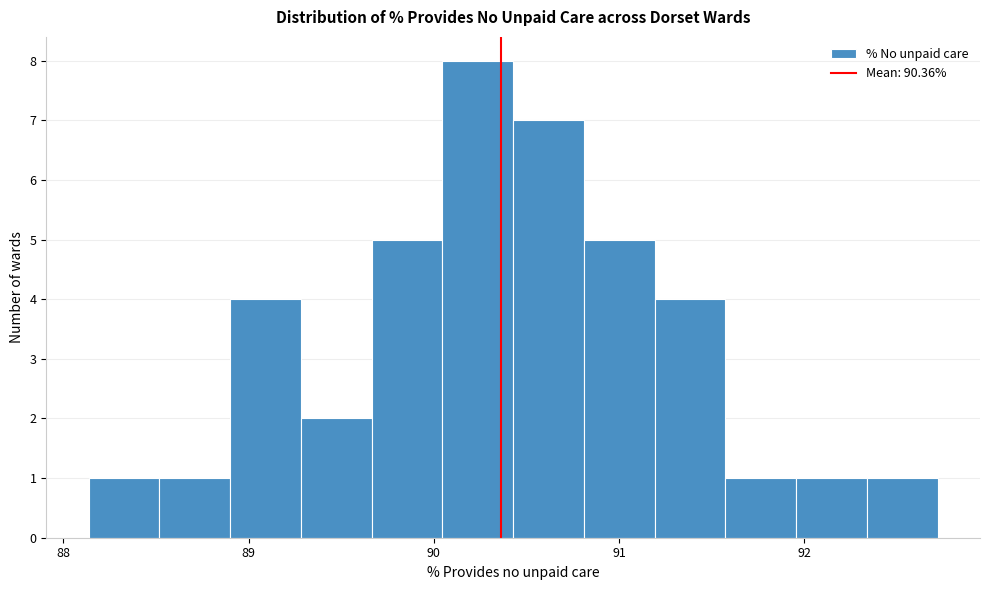

Read against the x-axis, roughly where is the centre of the tallest bar?

90.2